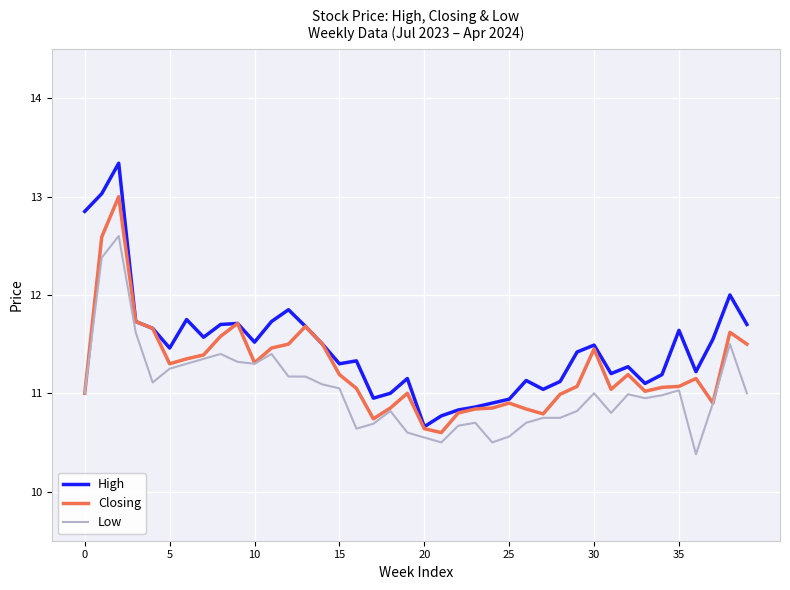

What is the minimum value for Closing?

10.6